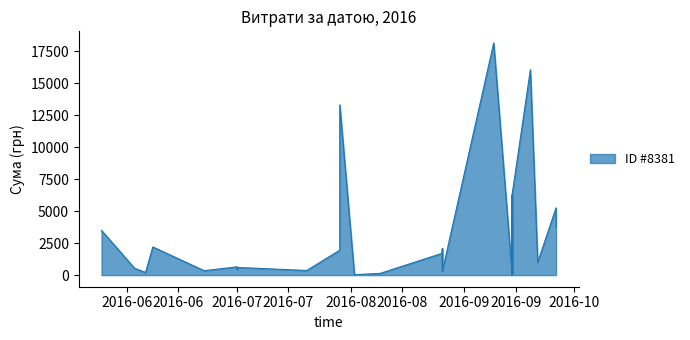

What is the ratio of the value at 22 to the value at 36?

0.9